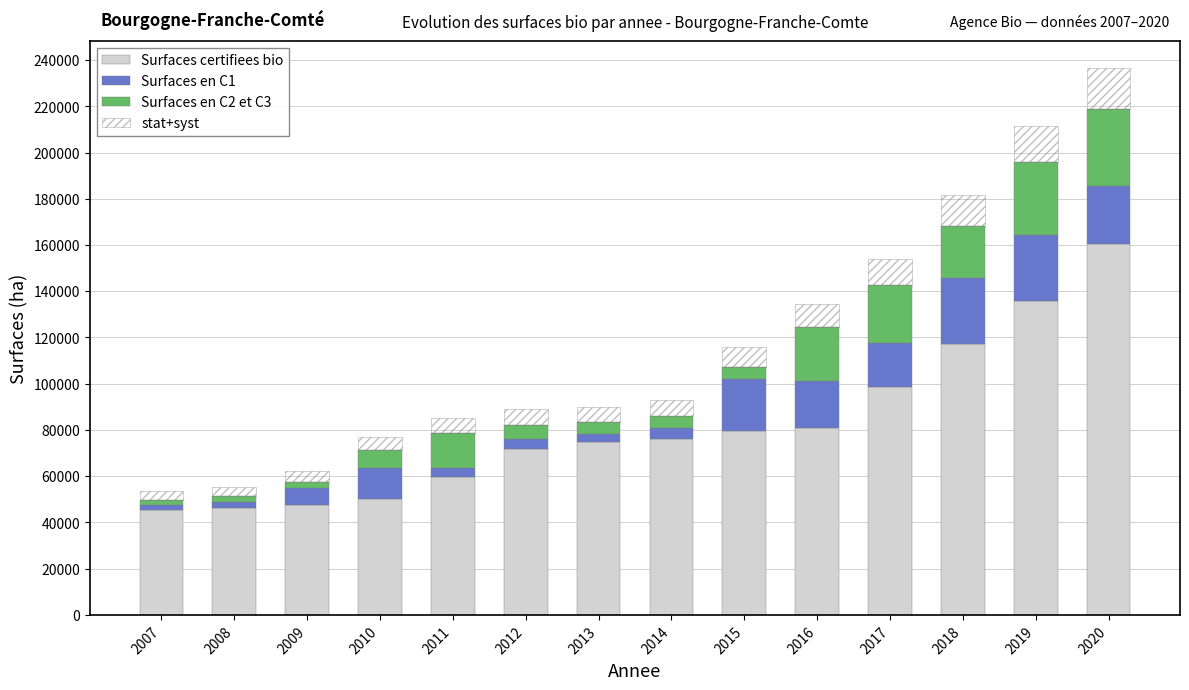

How many values in the Surfaces certifiees bio series exceed 76015?

7